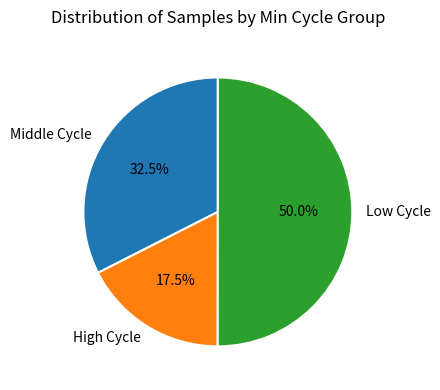

How many slices are in this pie chart?

3